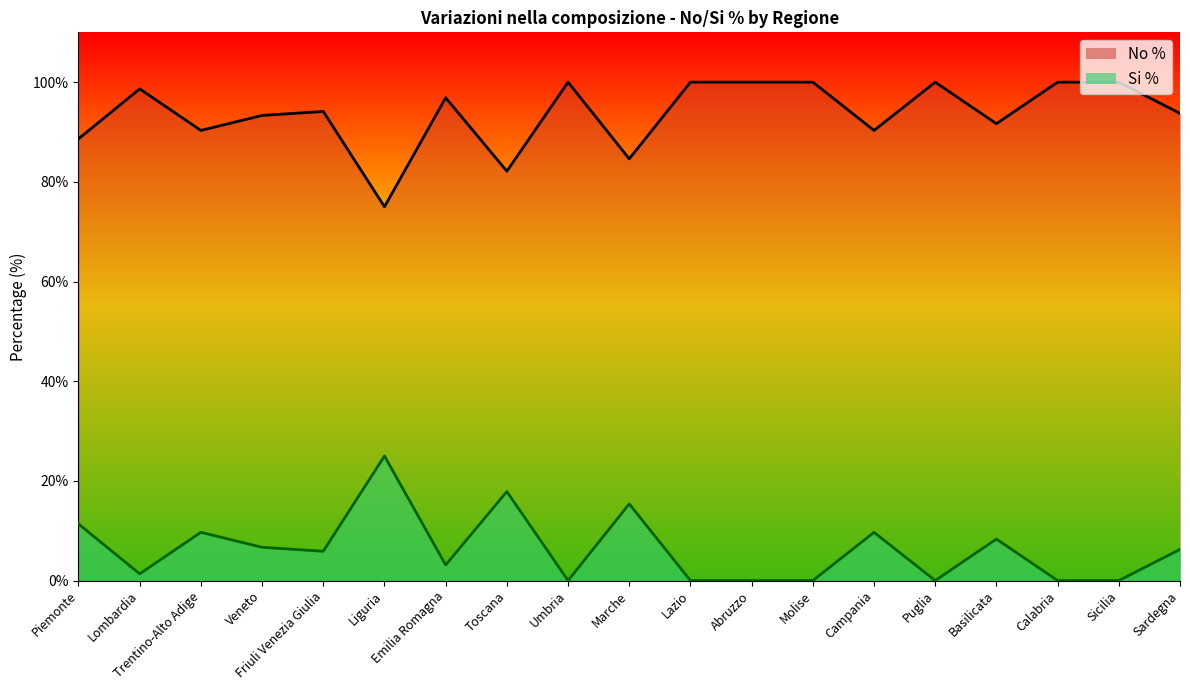

The value of Si % at Liguria is 25.0. True or false?

True